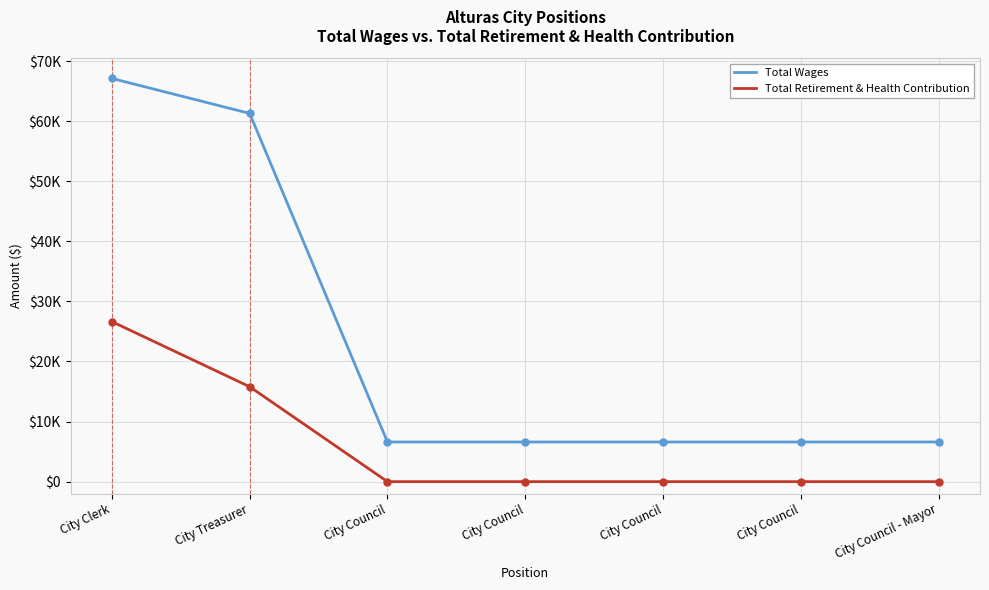

What is the difference between the Total Retirement & Health Contribution values at City Council - Mayor and City Treasurer?

15797